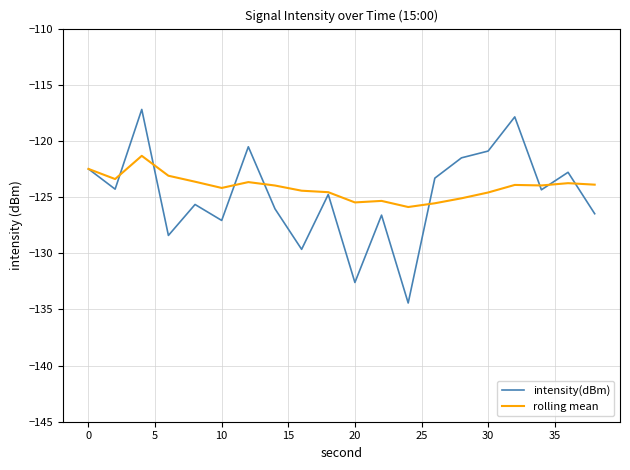

Which series has the widest spread of values?

intensity(dBm)